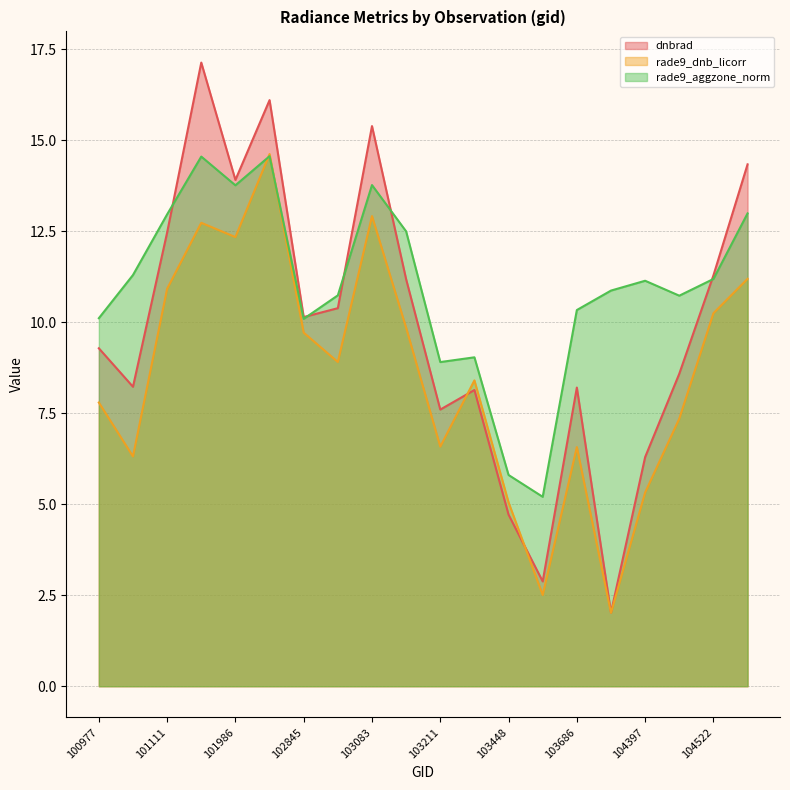

Is it true that rade9_dnb_licorr equals 6.3 at 101102?

True